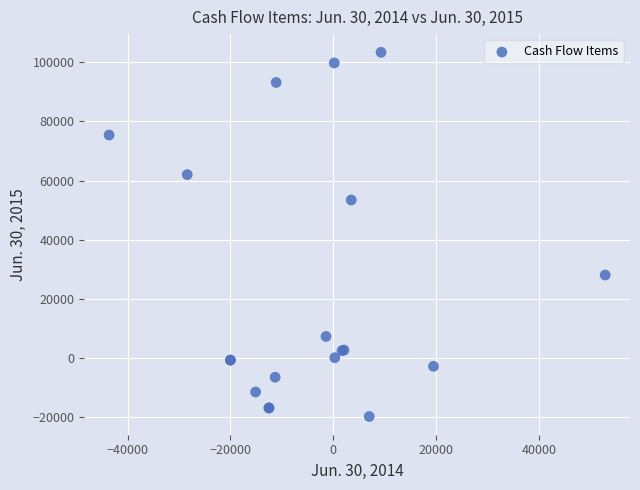

What Y value in the scatter plot is closest to 41750?

53400